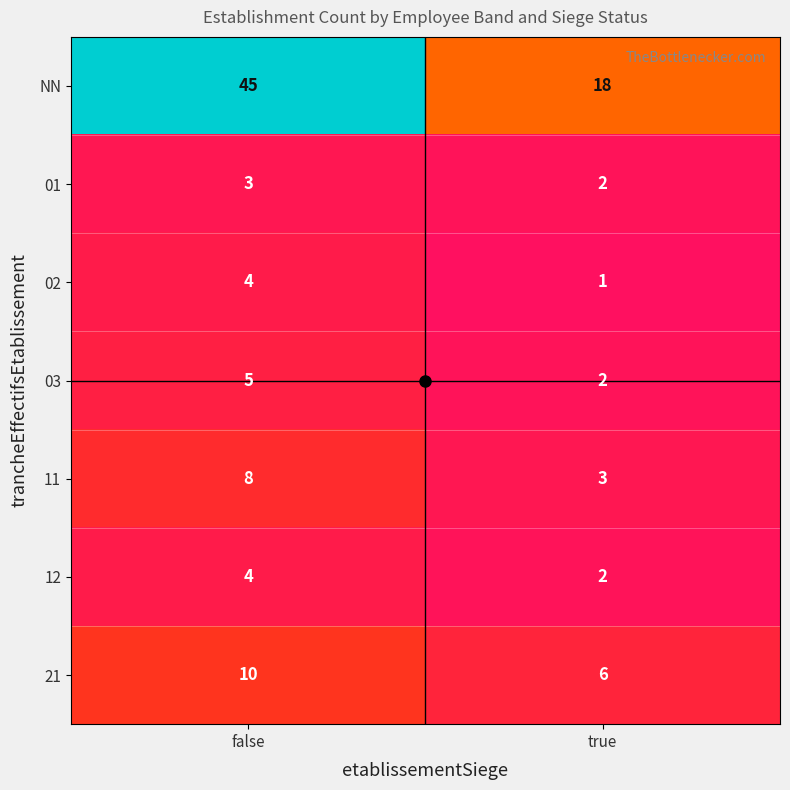

Where is 03 nearest to the value 3?

true